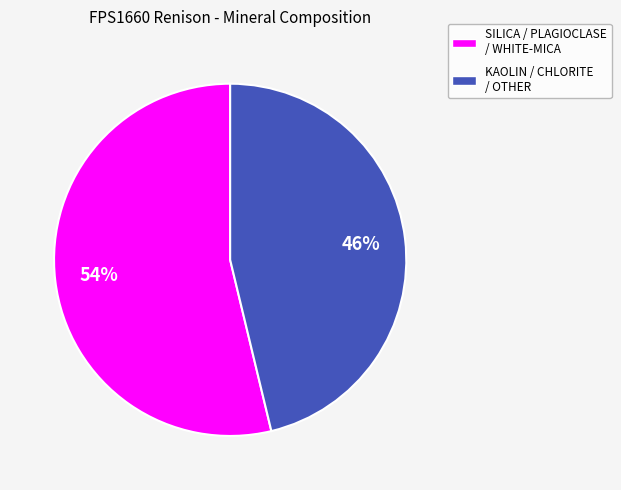

Is there a majority slice in this chart?

Yes